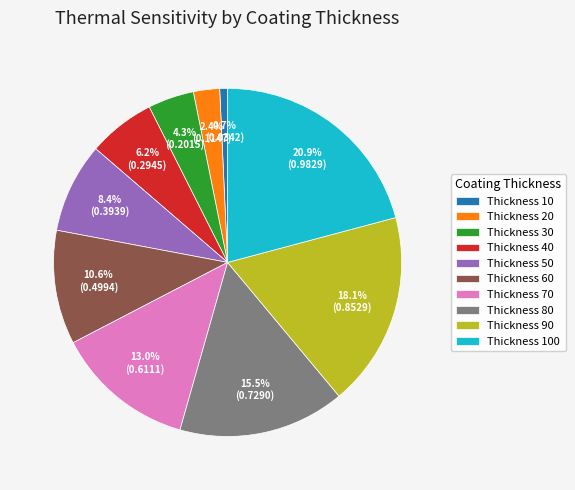

Which category has the biggest portion of the pie?

Thickness 100